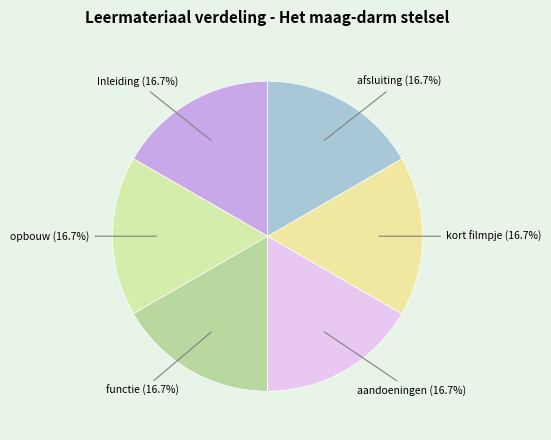

How many segments does this pie chart have?

6